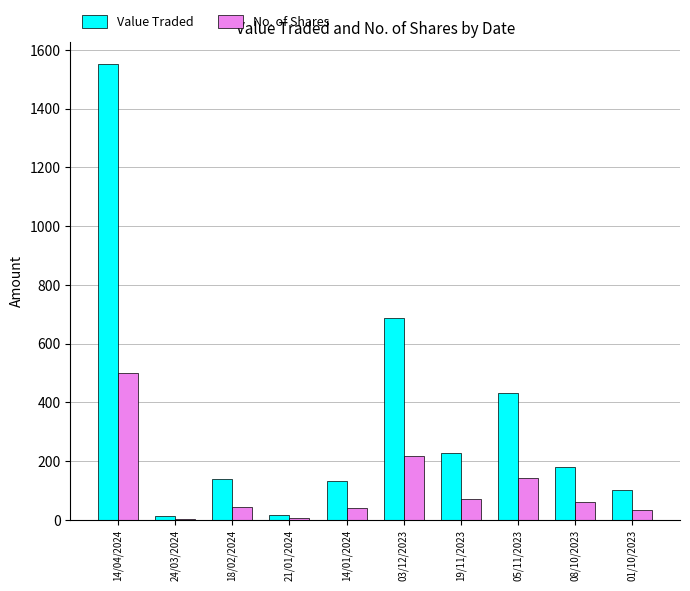

What is the difference between the highest and lowest values at 14/01/2024?

90